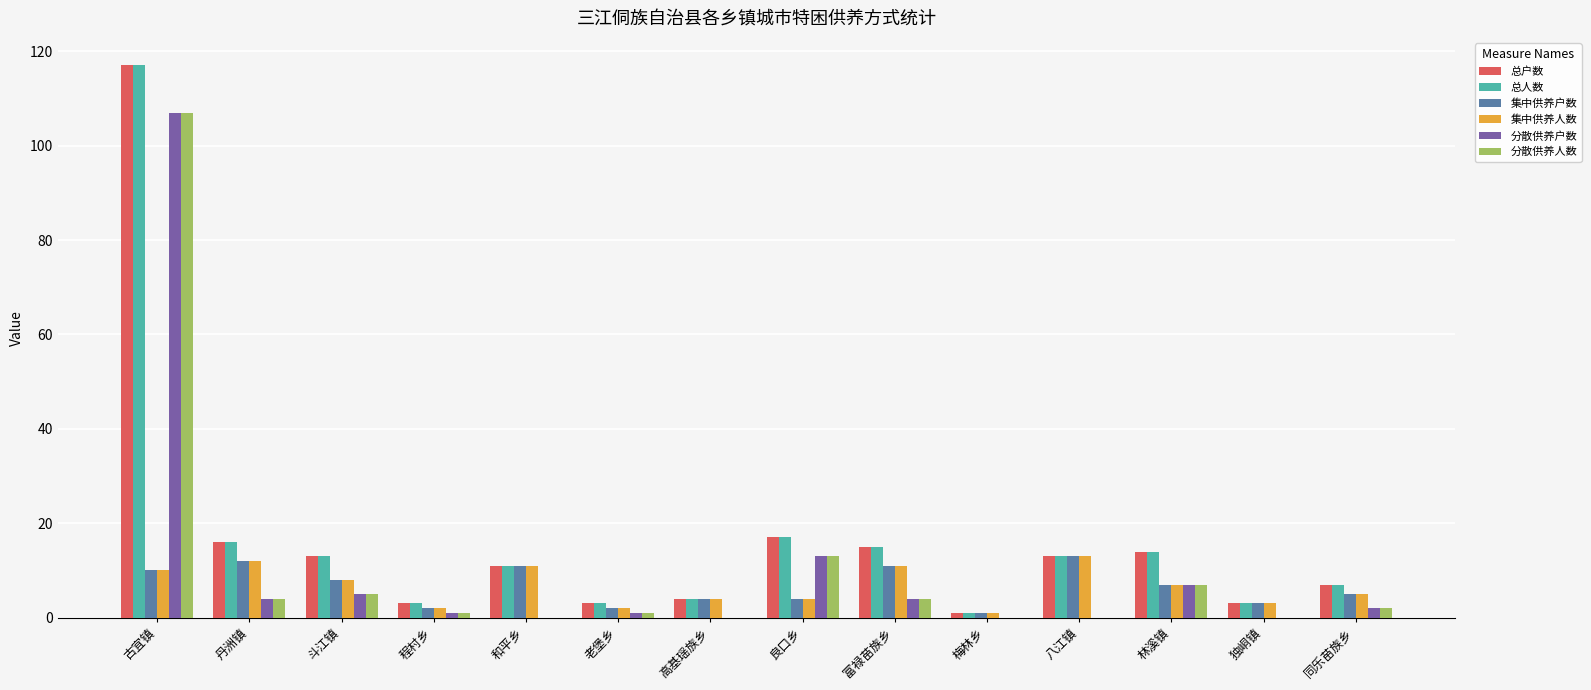

How many categories are shown in the chart?

14